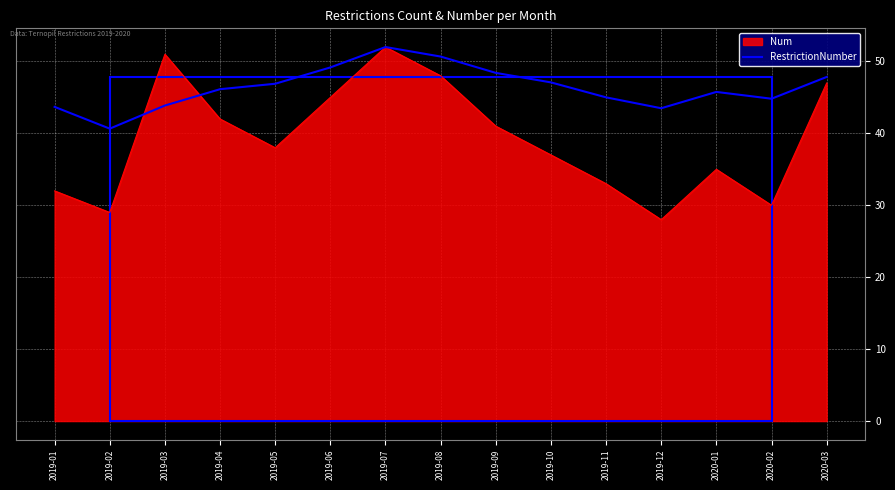

Rank the series at 2020-02 from lowest to highest value.

Num, RestrictionNumber